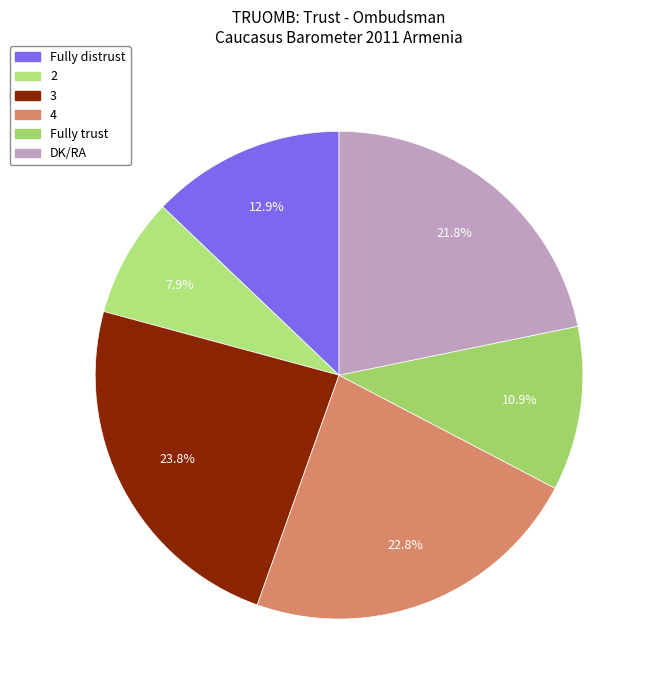

Rank the categories by value from lowest to highest.

2, Fully trust, Fully distrust, DK/RA, 4, 3